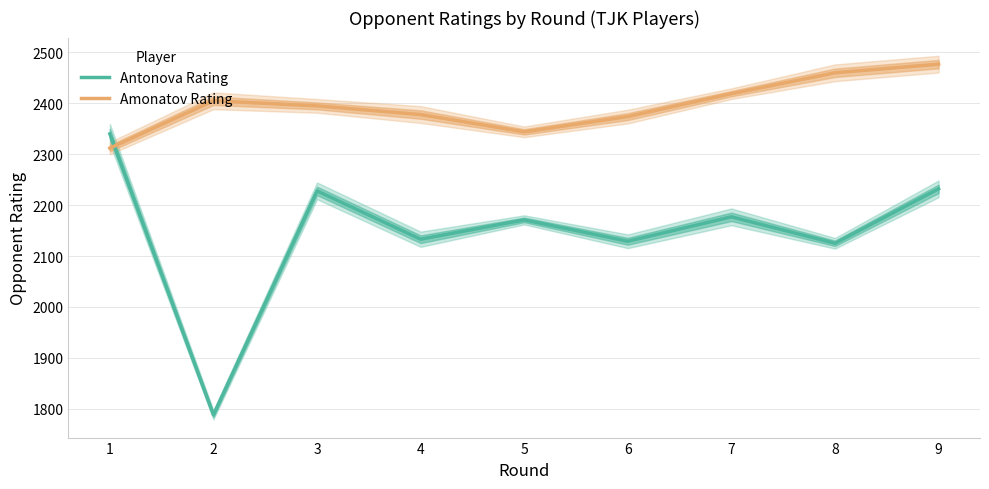

What is the sum of all Antonova Rating values?

19323